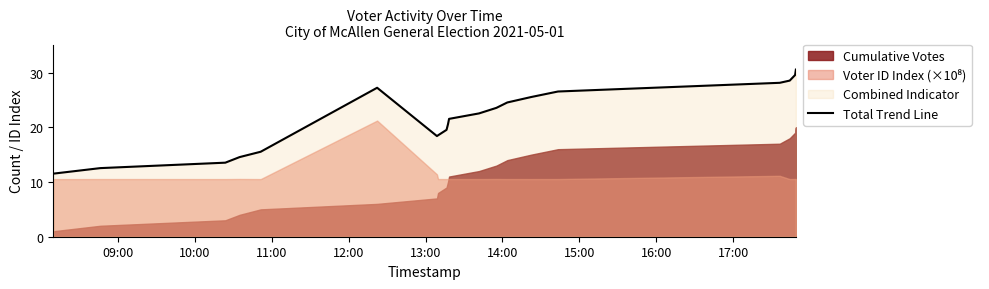

What is the highest value of the Total Trend Line series?

30.5